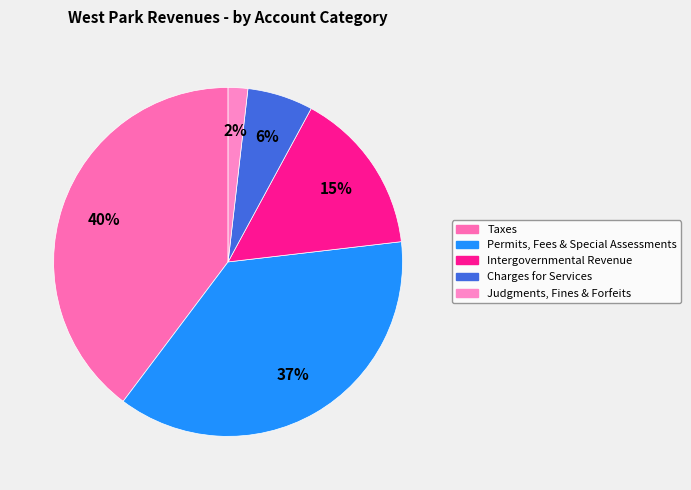

Rank the categories by value from highest to lowest.

Taxes, Permits, Fees & Special Assessments, Intergovernmental Revenue, Charges for Services, Judgments, Fines & Forfeits